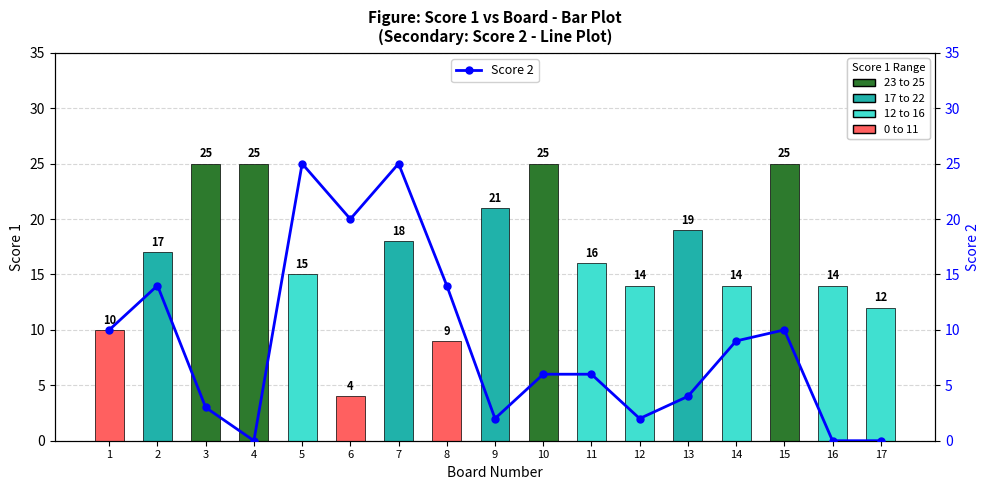

Is it true that Score 1 equals 25 at 3?

True